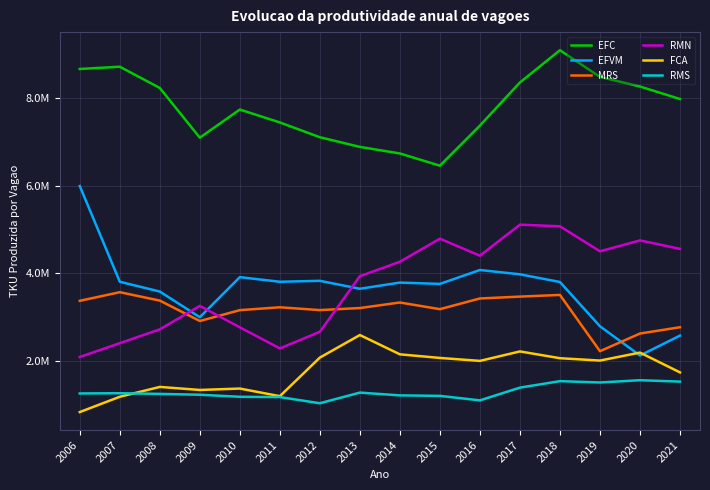

Which series has the widest spread of values?

EFVM